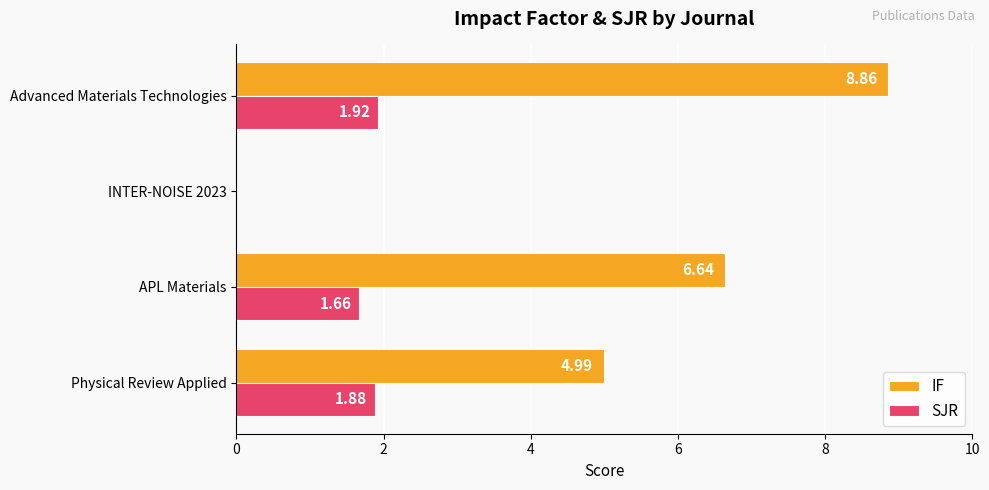

Is the value of IF at Physical Review Applied greater than the value of SJR at Advanced Materials Technologies?

Yes